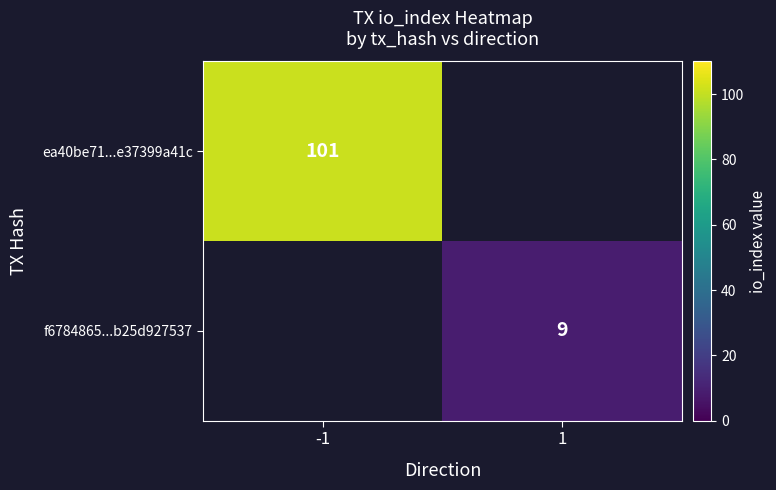

At how many categories does at least one series exceed 36?

1